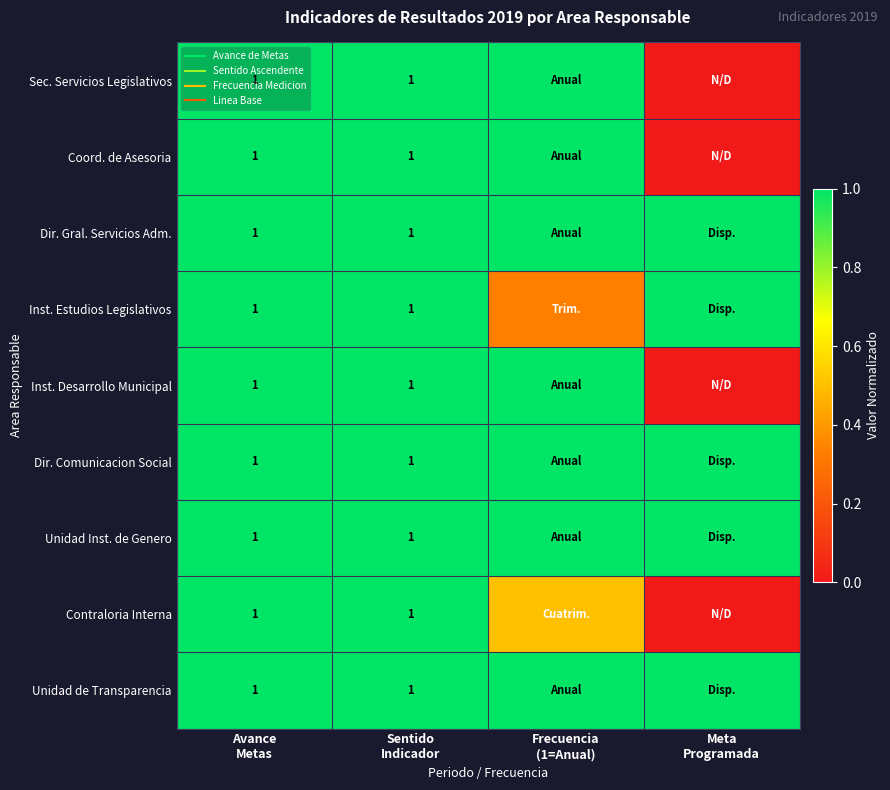

What is the difference between the second highest and minimum values in the Sec. Servicios Legislativos series?

1.0